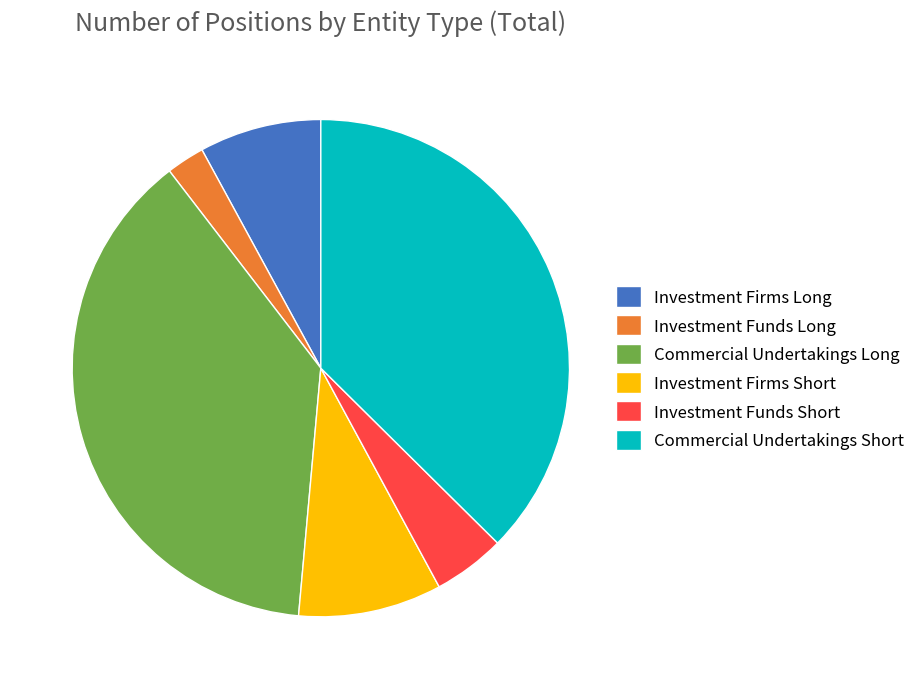

Combined, do Investment Funds Long and Investment Firms Short account for over 50%?

No